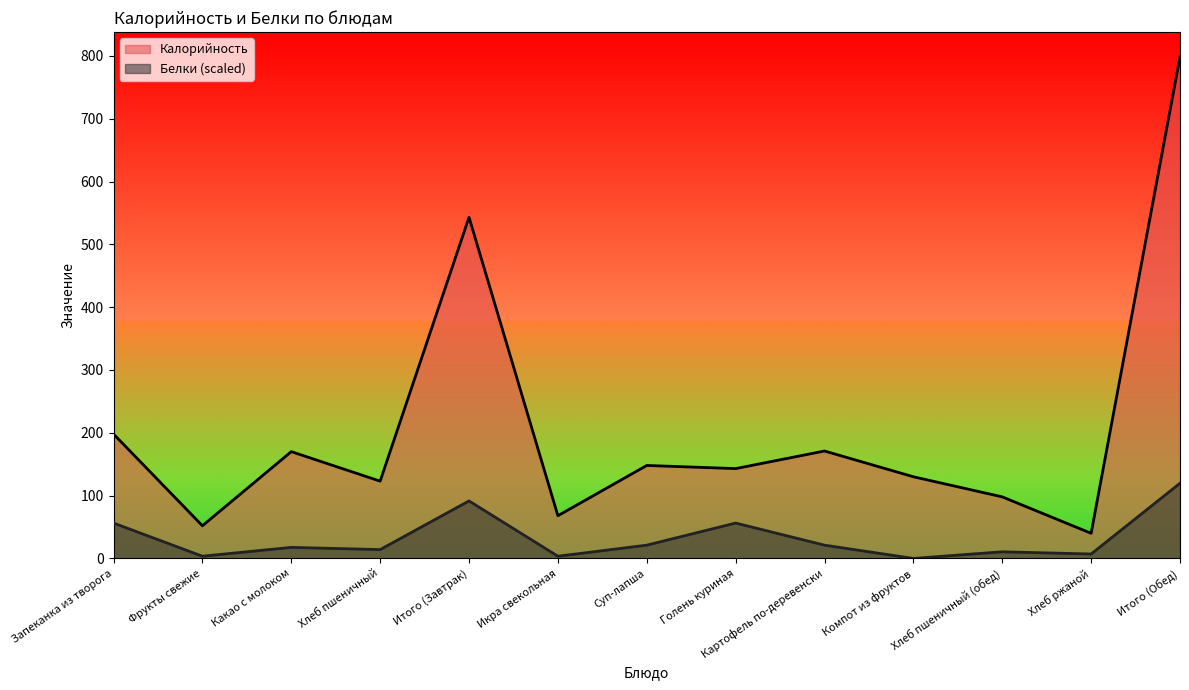

Which series changed the most between Суп-лапша and Хлеб пшеничный (обед)?

Калорийность